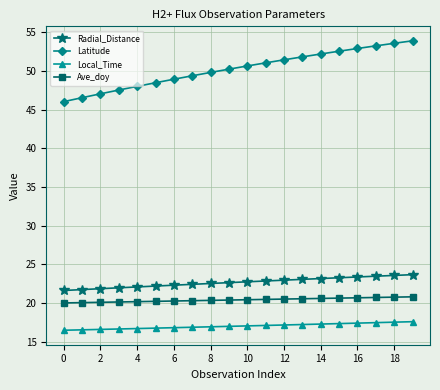

What is the average value of the Latitude series?

50.3